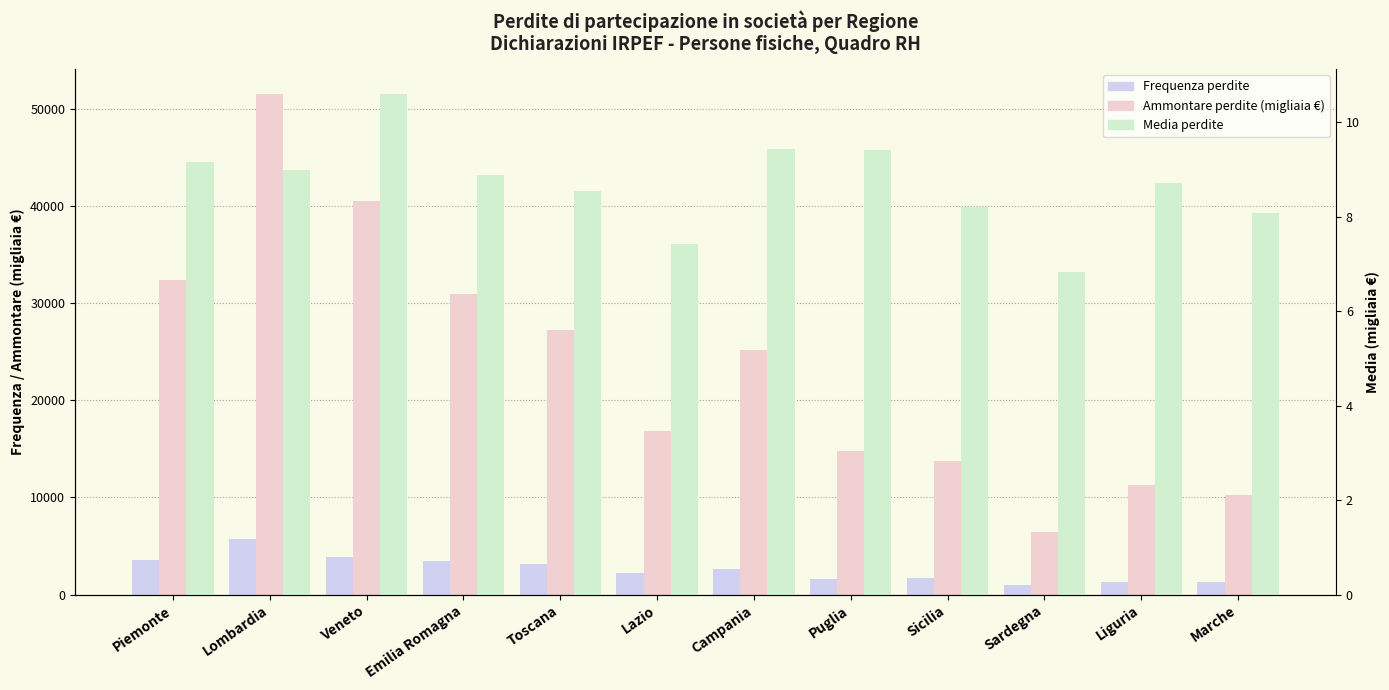

At which label does Media perdite reach its peak?

Veneto